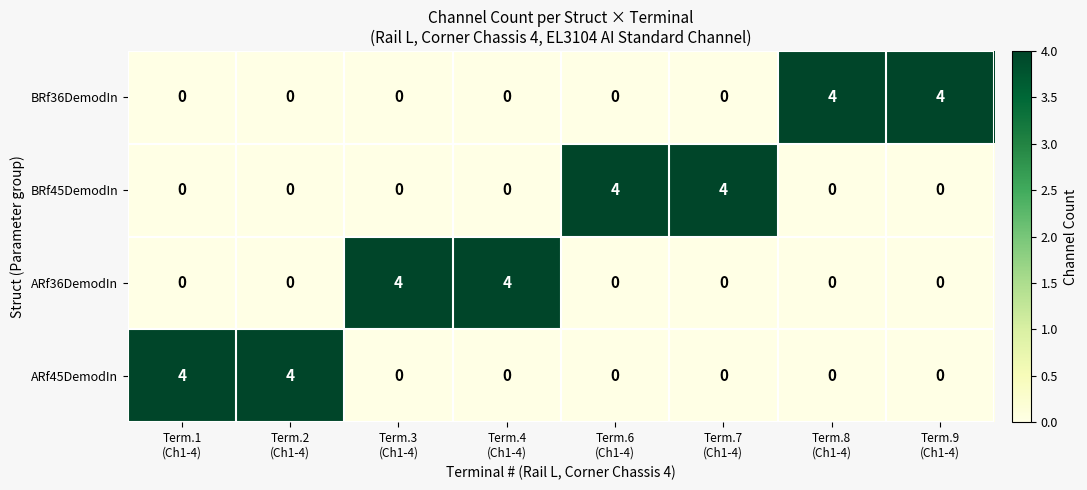

What is the highest value of the BRf36DemodIn series?

4